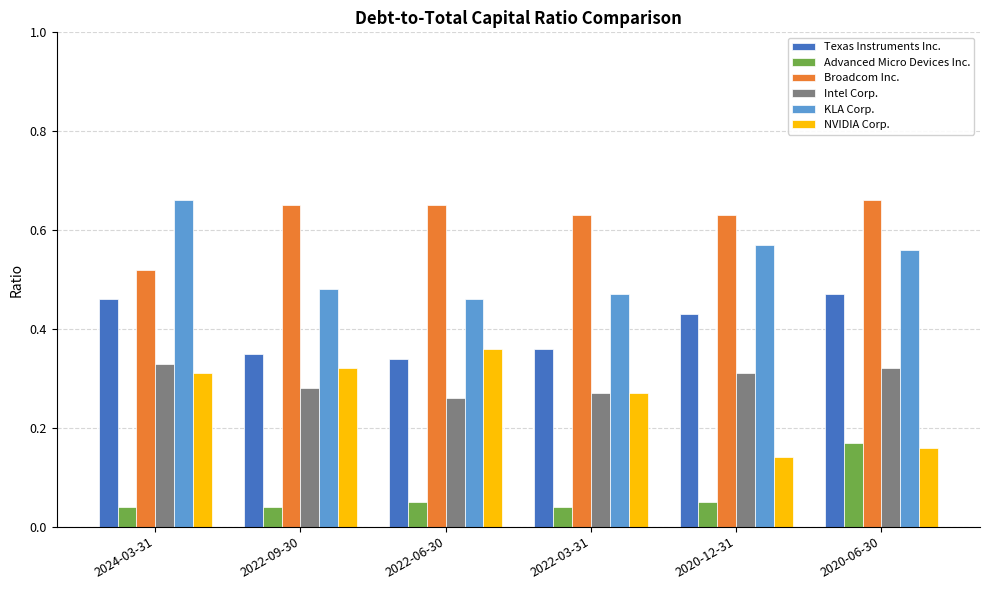

What is the label of the 6th bar from the left?

2020-06-30